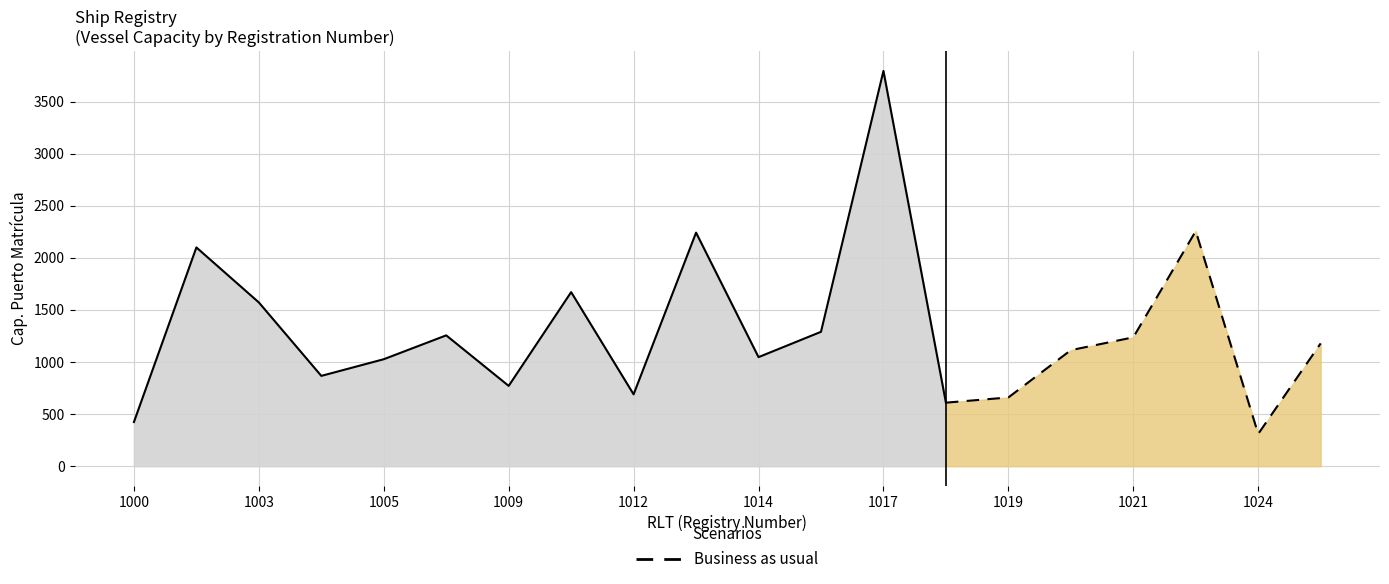

What is the average value?

1306